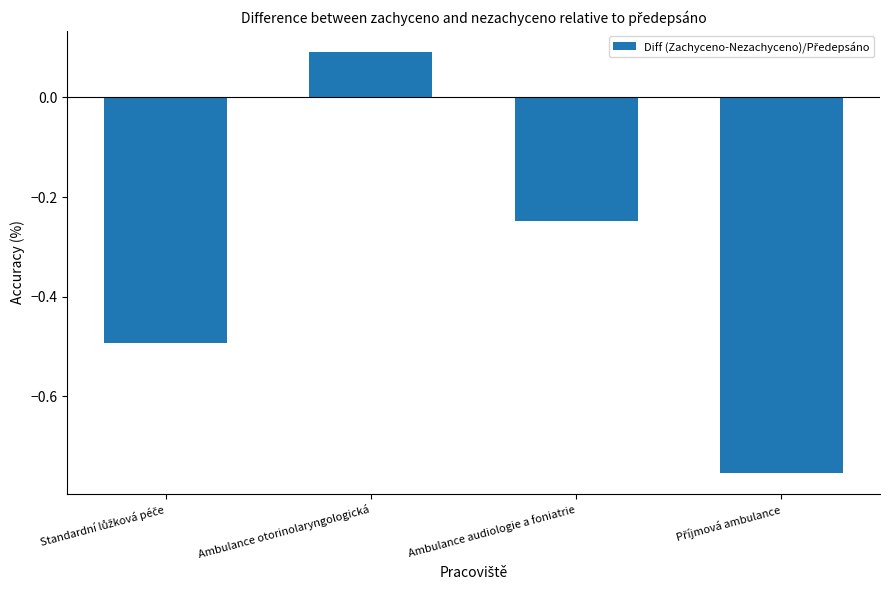

What is the sum of all values?

-1.4